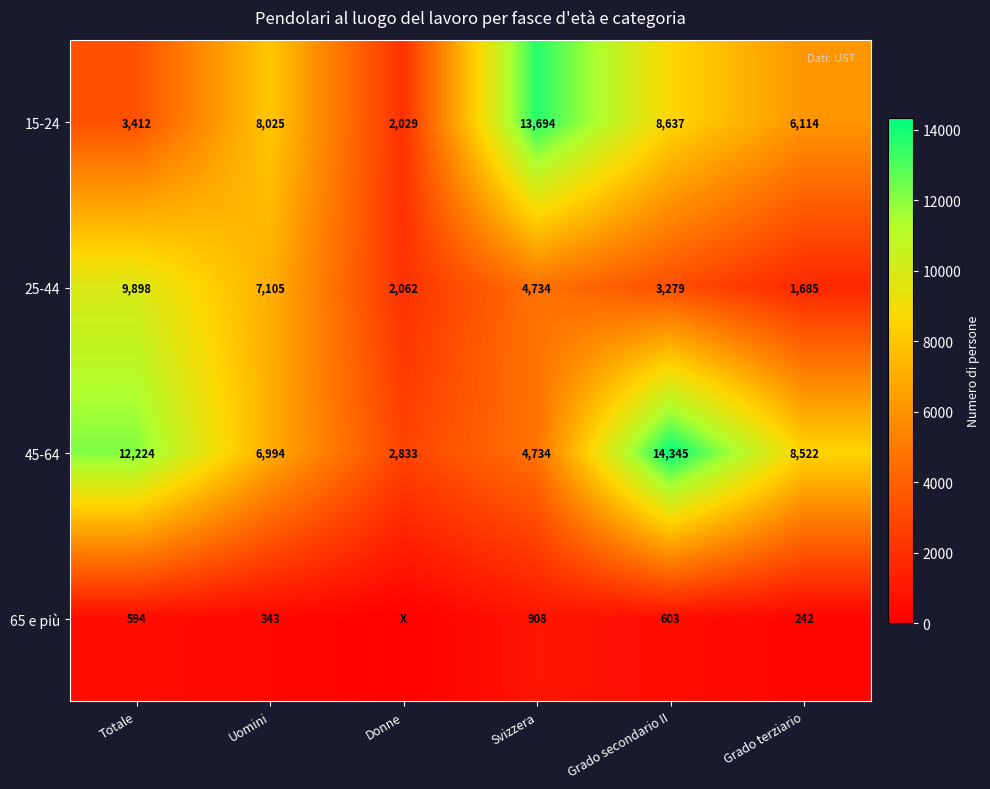

At how many categories does at least one series exceed 1558?

6